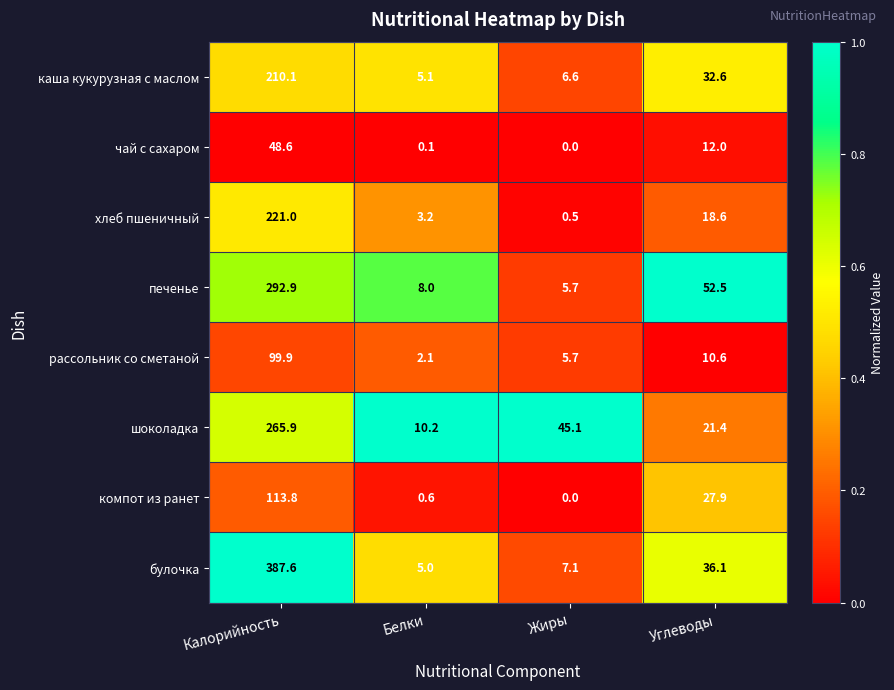

Which series has the largest range (max minus min)?

булочка